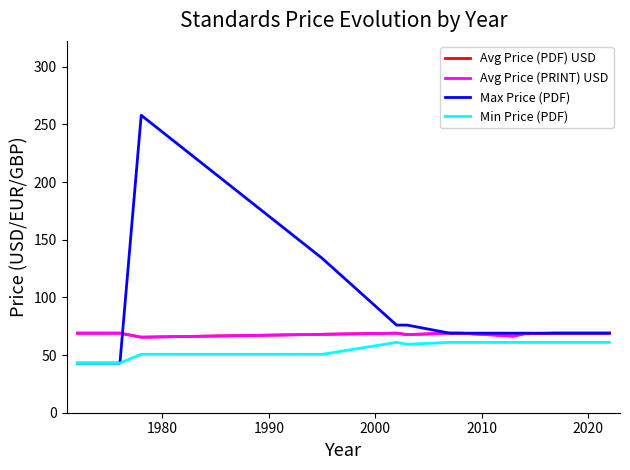

What is the minimum value shown in the chart?

43.0